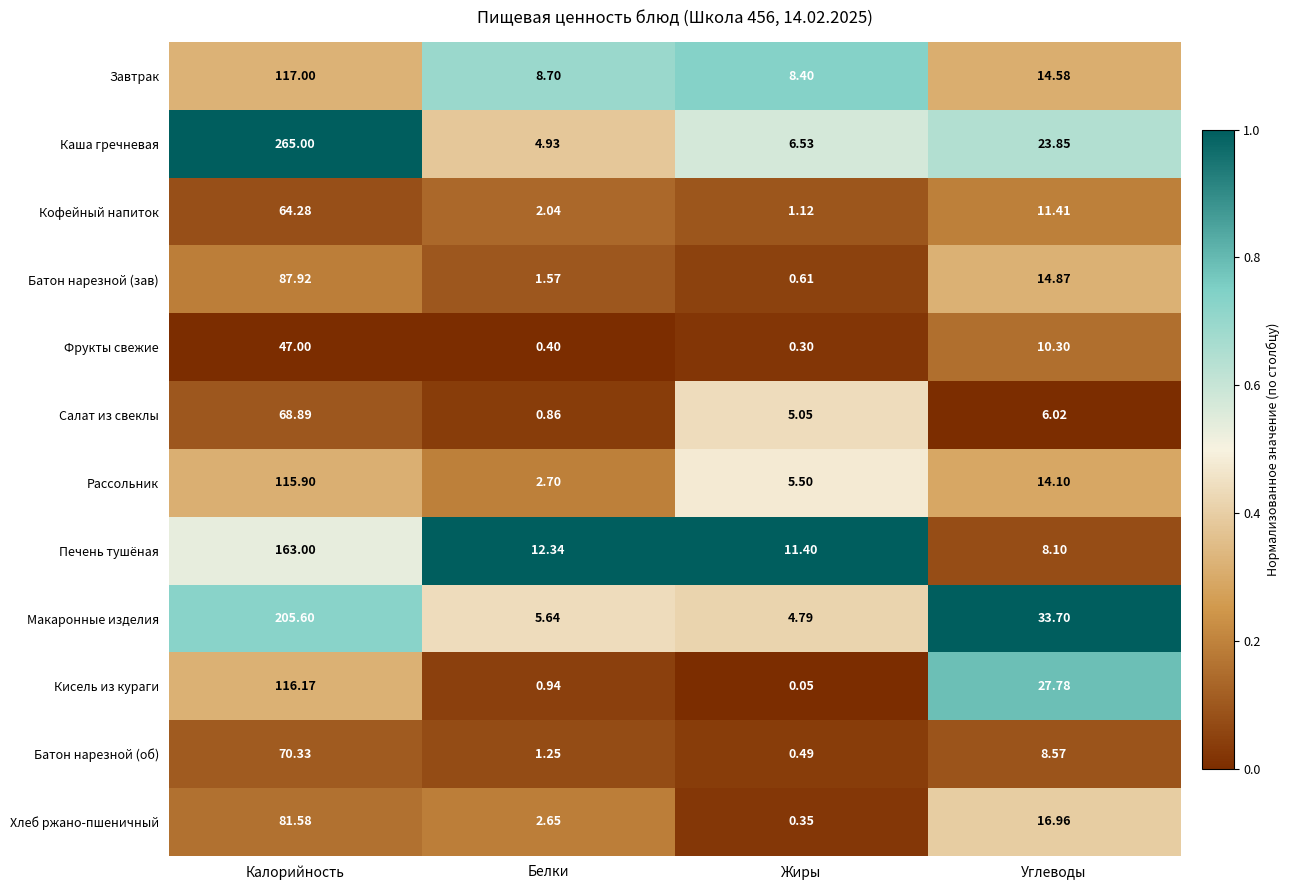

Between Белки and Углеводы, which series saw the biggest shift?

Макаронные изделия